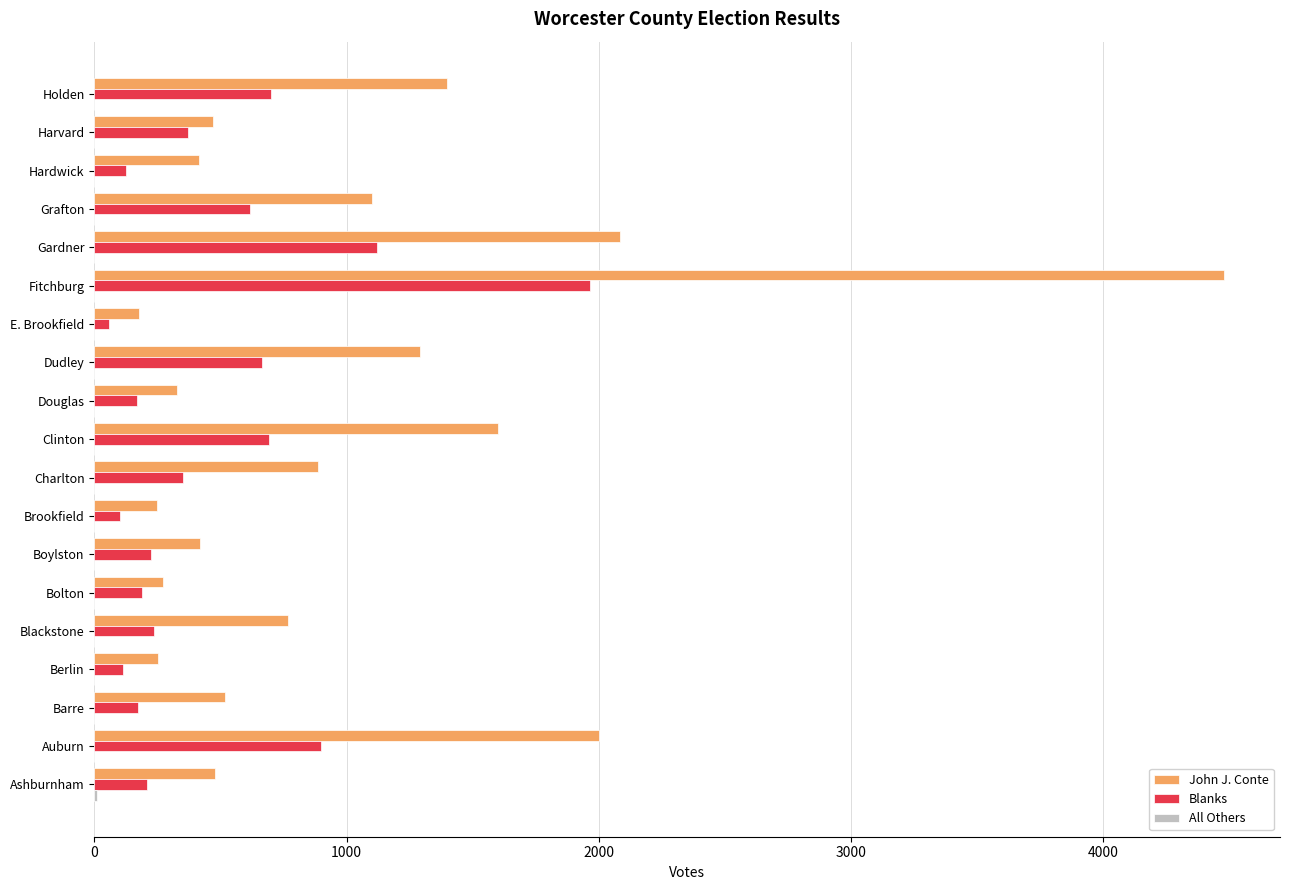

What is the total value across all series at Fitchburg?

6441